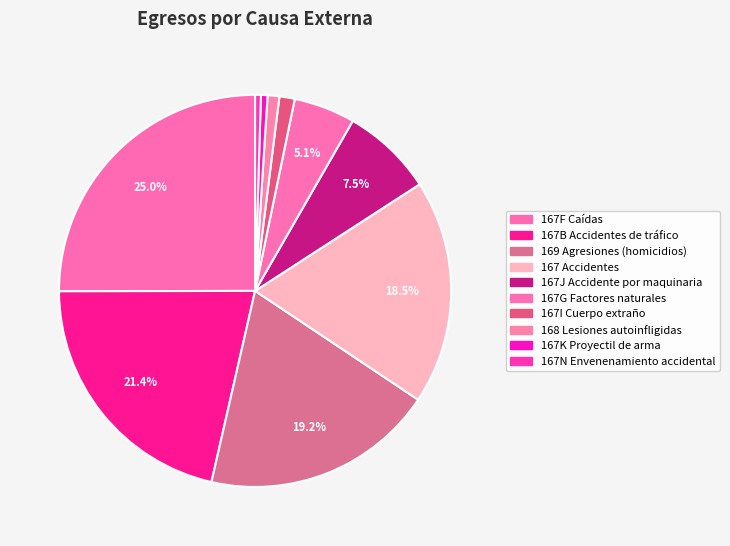

To the nearest percent, what is the difference between the 167J Accidente por maquinaria and 169 Agresiones (homicidios) slice percentages?

12%